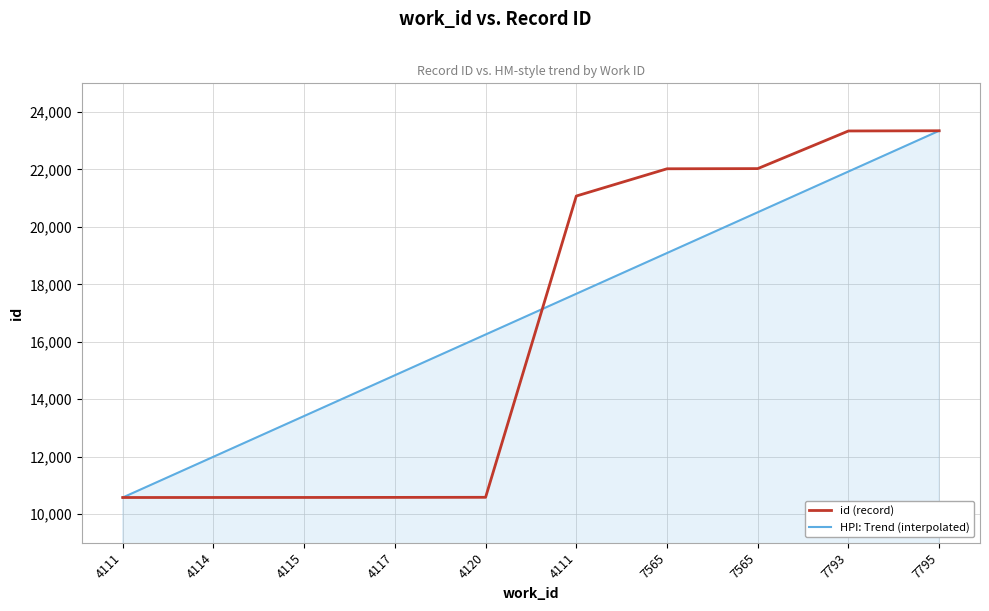

What are all the series names shown in the legend?

id (record), HPI: Trend (interpolated)